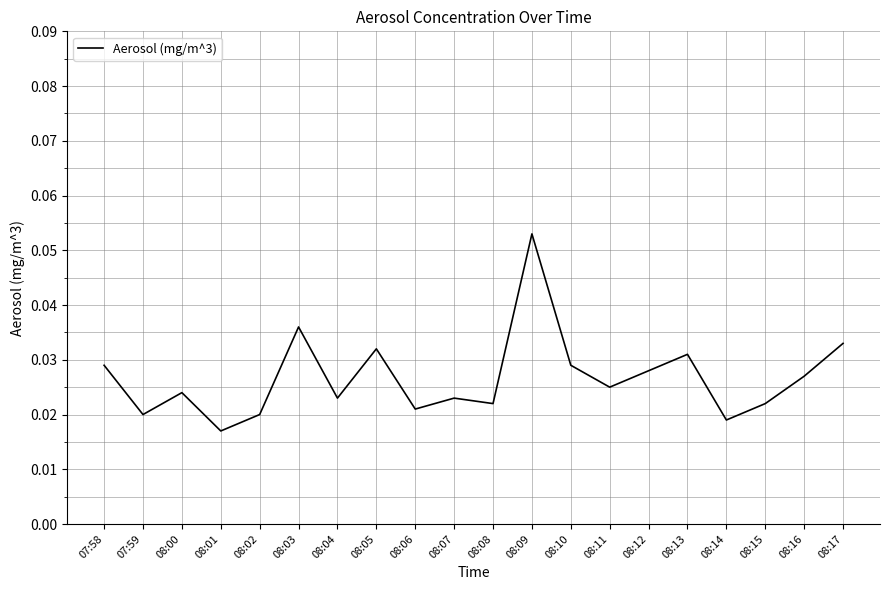

How many lines are shown in the chart?

1